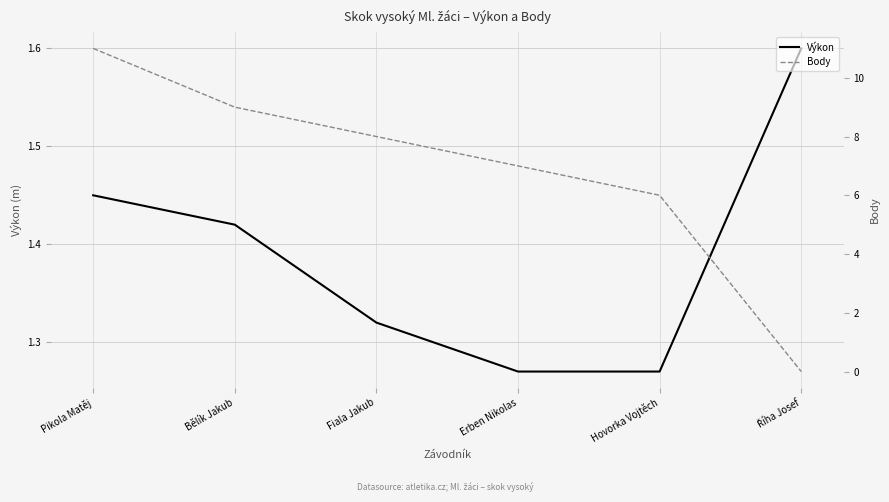

Between Erben Nikolas and Bělík Jakub, which is larger?

Bělík Jakub